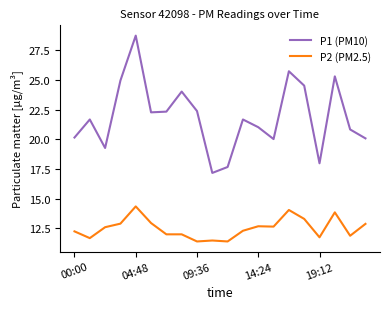

True or false: P1 (PM10) has more than 1 interior local peaks.

True